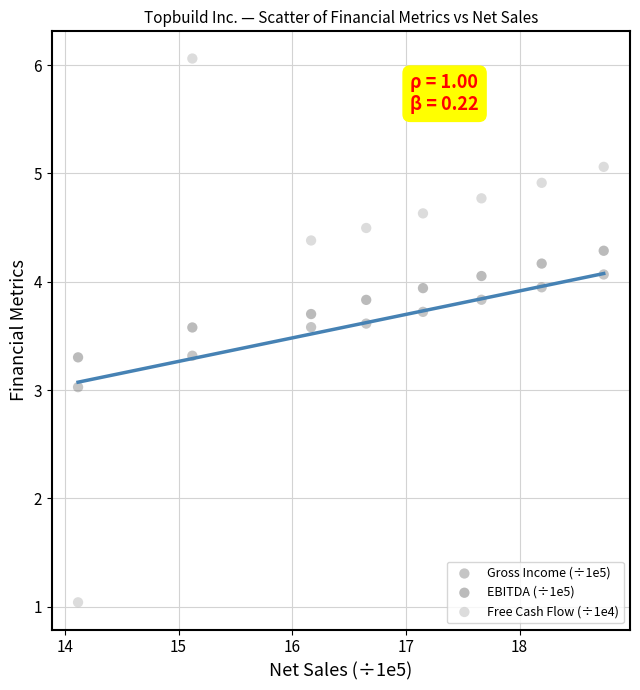

Across all data points, what is the range of X values (max minus min)?

4.6